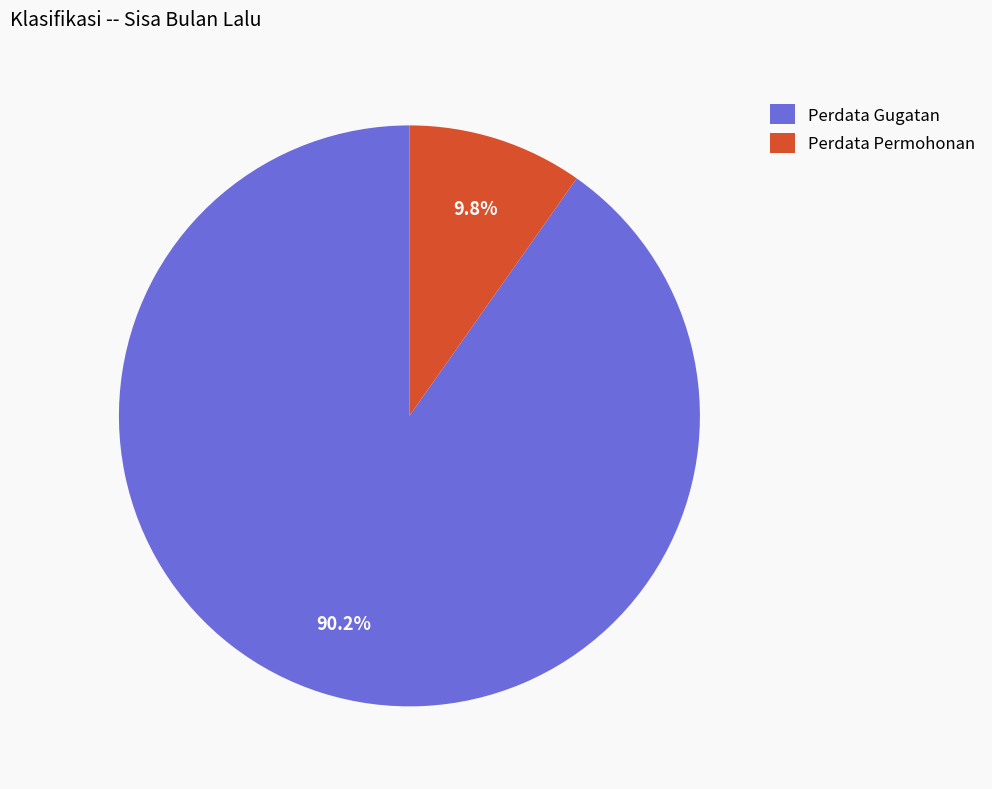

To the nearest percent, what is the combined percentage of Perdata Gugatan and Perdata Permohonan?

100%